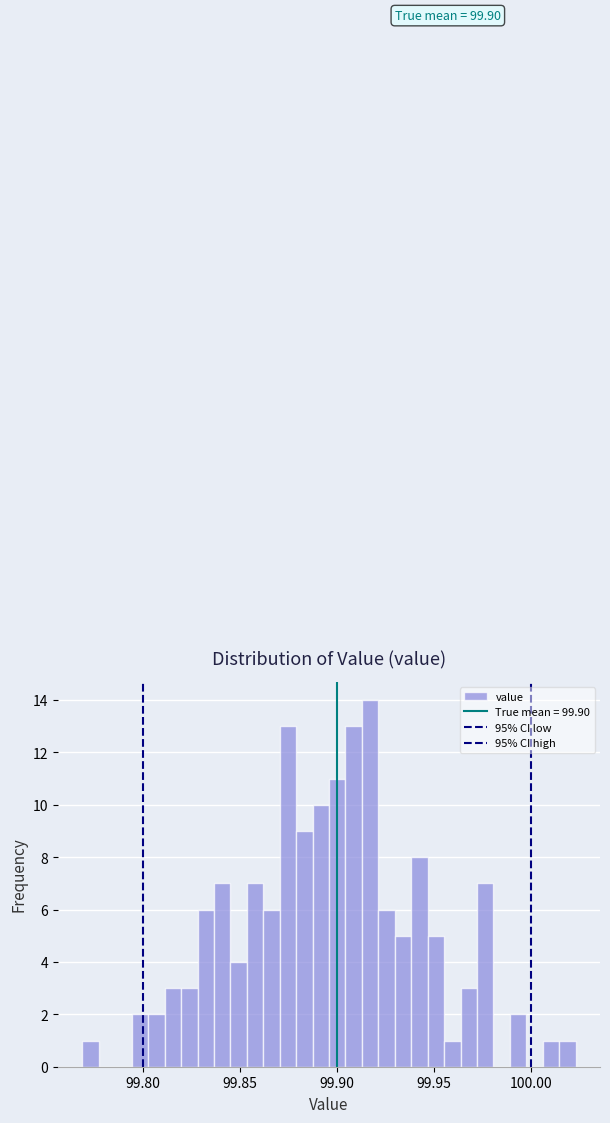

Read against the x-axis, roughly where is the centre of the tallest bar?

99.915